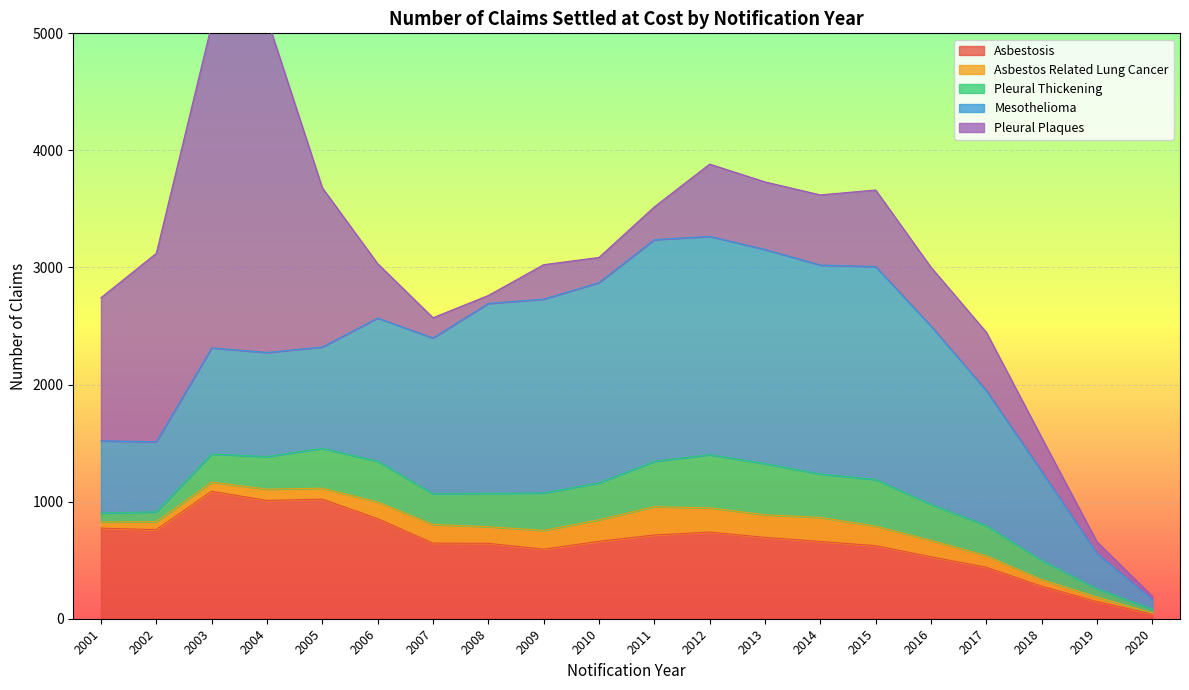

True or false: Pleural Thickening has a value of 578 at 2013.

False